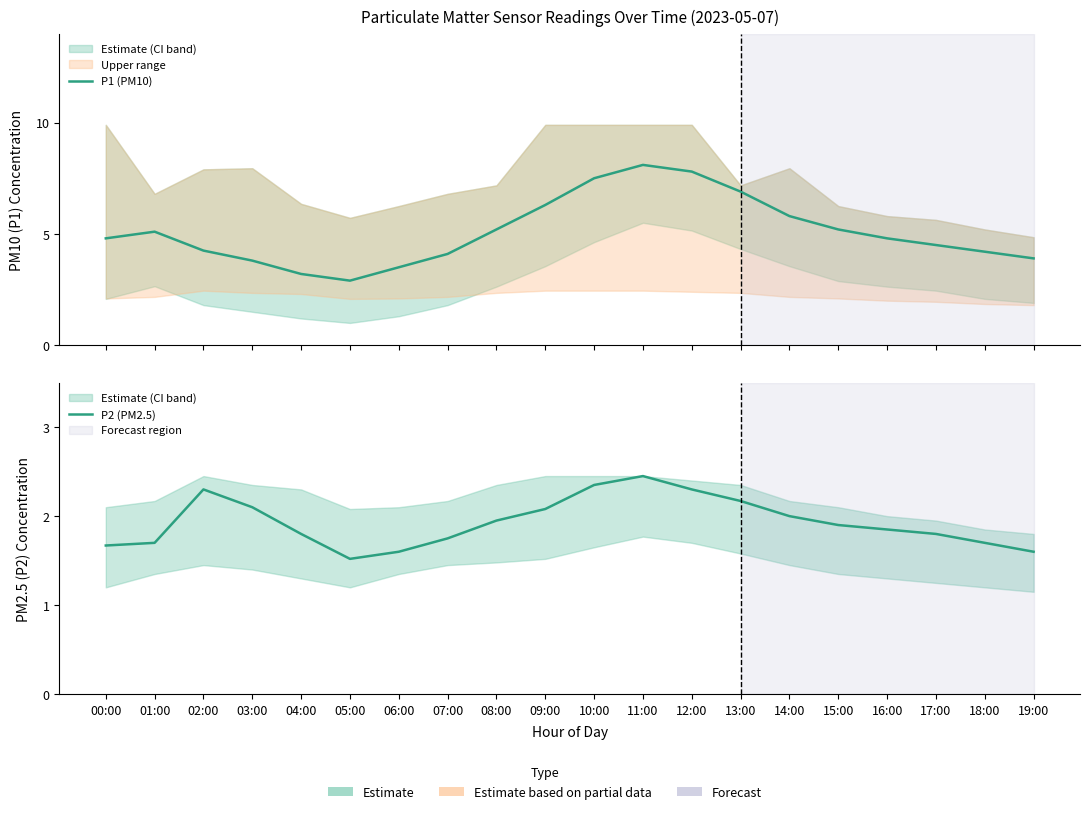

What is the value of the P1 (PM10) point at the 4th from the left?

3.8